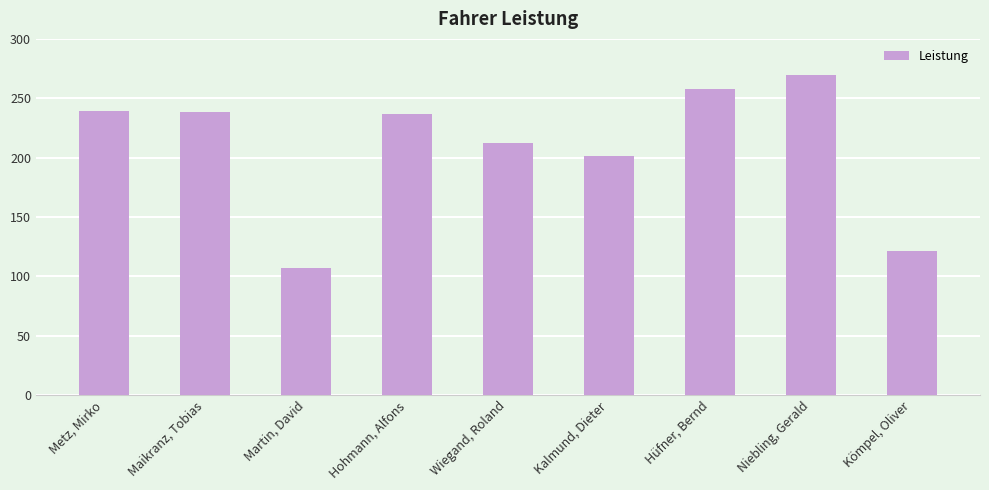

List the labels in order of value, smallest first.

Martin, David, Kömpel, Oliver, Kalmund, Dieter, Wiegand, Roland, Hohmann, Alfons, Maikranz, Tobias, Metz, Mirko, Hüfner, Bernd, Niebling, Gerald